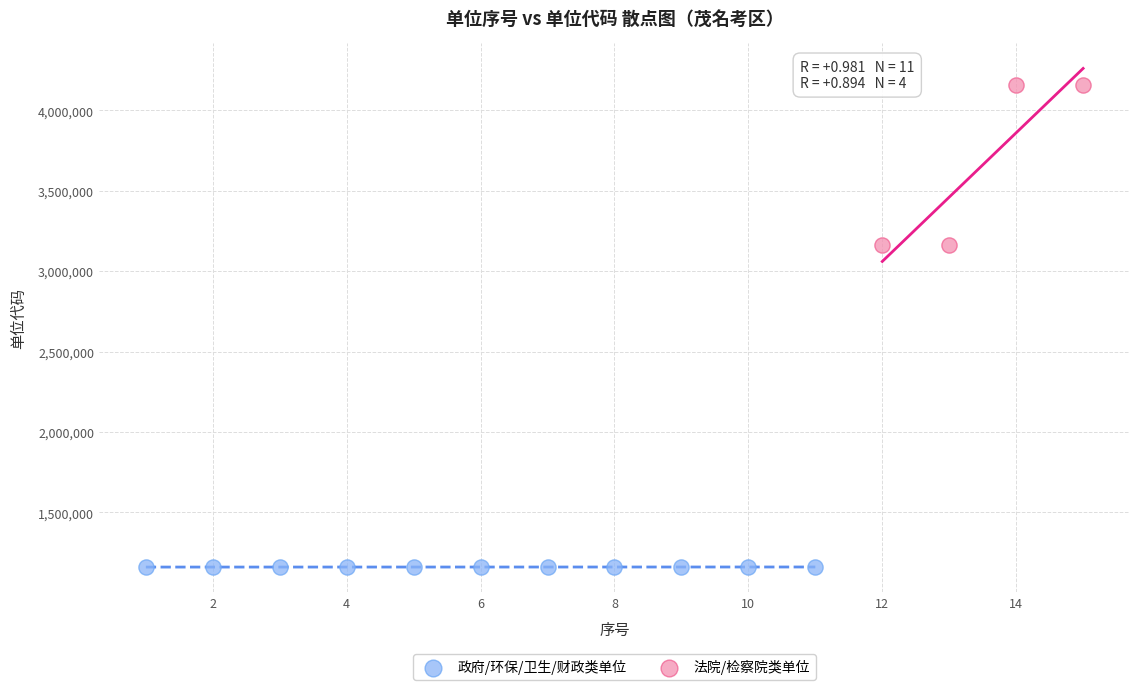

Which series reaches the maximum Y coordinate?

法院/检察院类单位